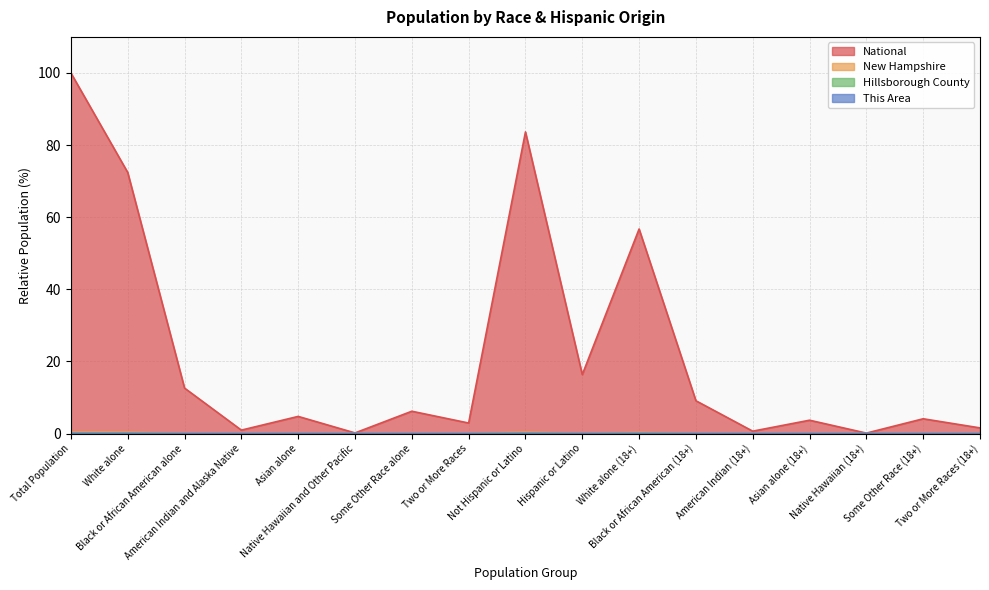

How many interior local peaks does the New Hampshire series have?

4